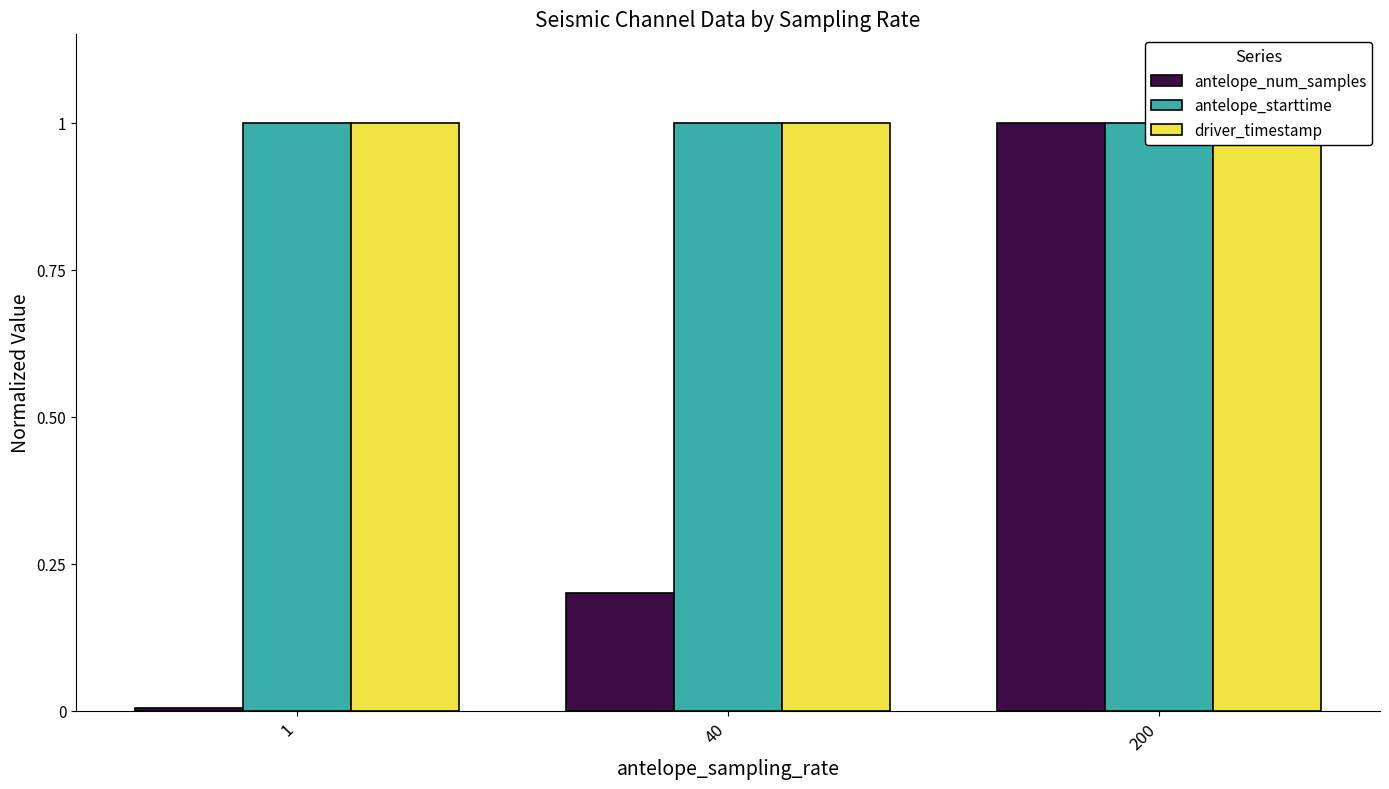

What is the difference between the maximum and second lowest values in the antelope_num_samples series?

0.8